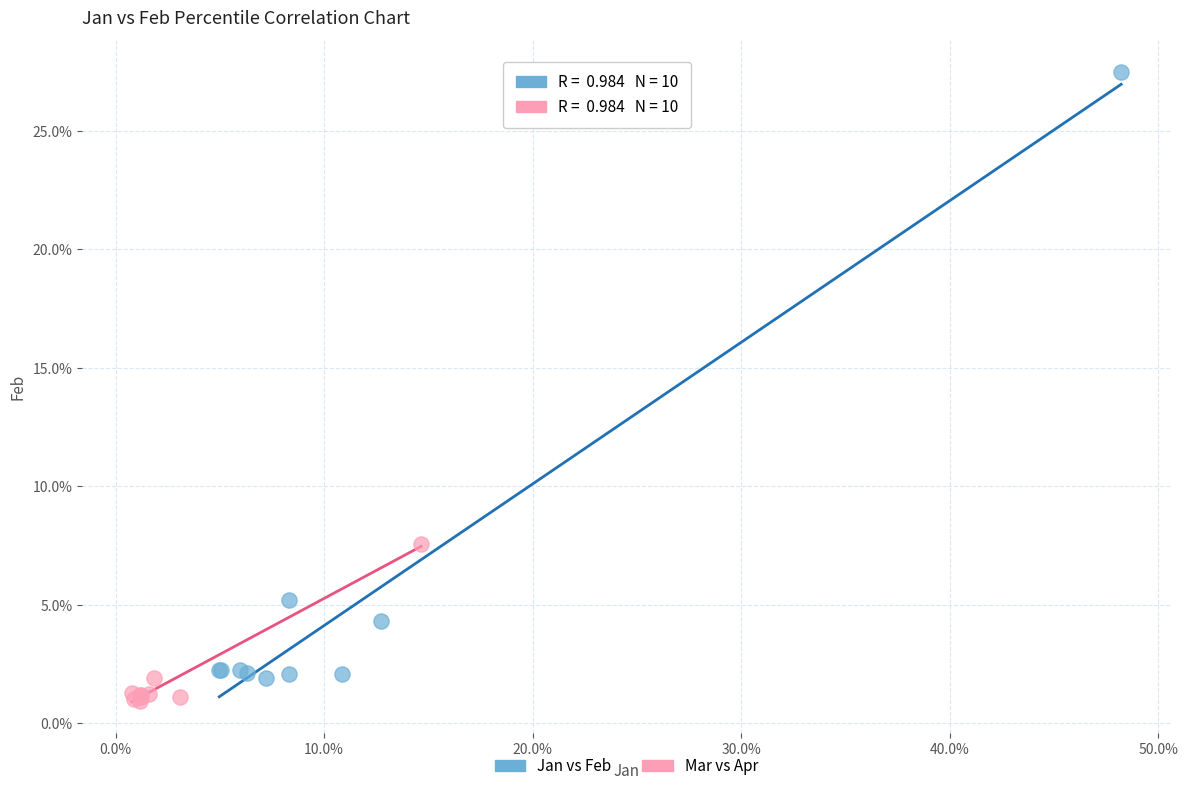

Which series reaches the minimum Y coordinate?

Mar vs Apr